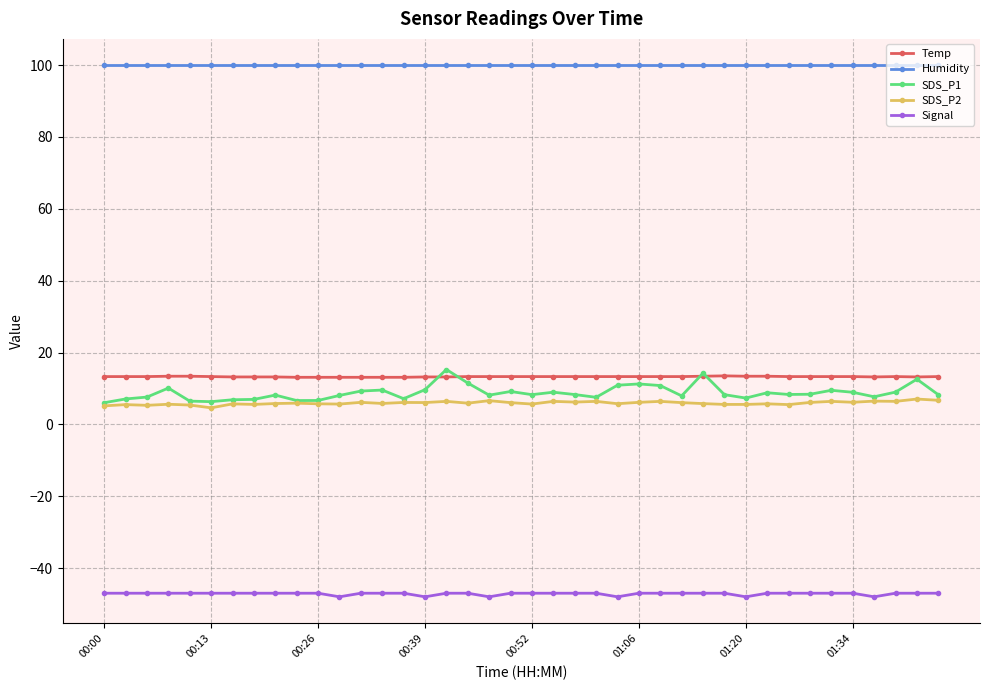

What is the value of the SDS_P1 point at the 6th from the left?

6.3